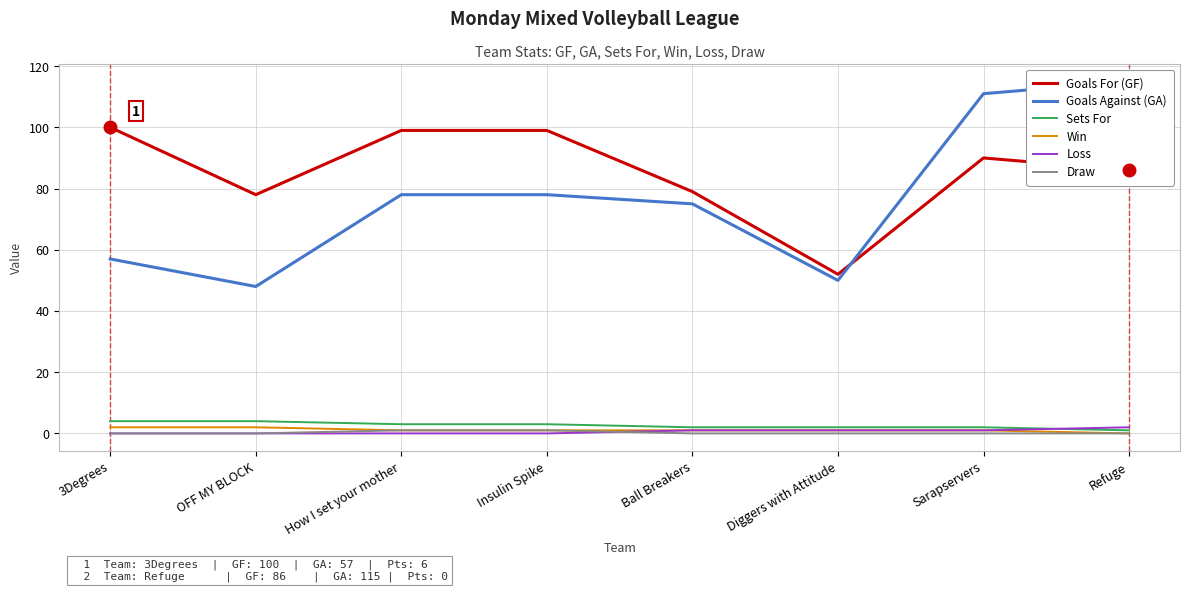

Reading left to right, list all the values displayed in this chart.

Goals For (GF): 100	78	99	99	79	52	90	86
Goals Against (GA): 57	48	78	78	75	50	111	115
Sets For: 4	4	3	3	2	2	2	1
Win: 2	2	1	1	1	1	1	0
Loss: 0	0	0	0	1	1	1	2
Draw: 0	0	1	1	0	0	0	0